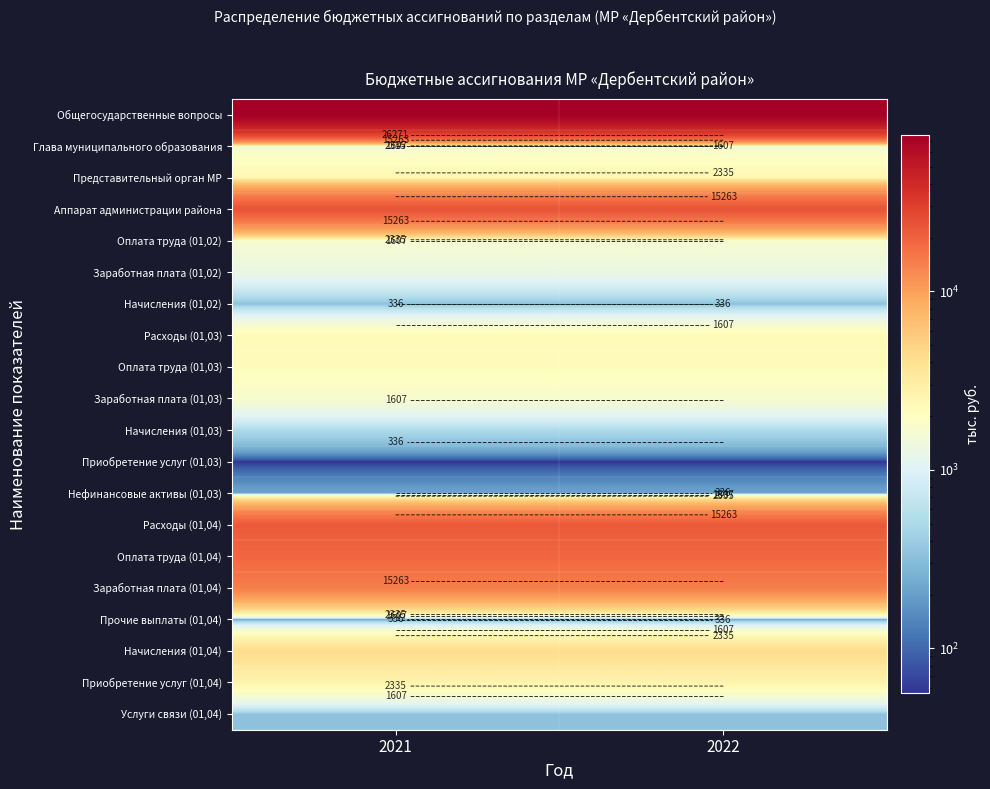

Read the Начисления (01,02) value at 2021.

329.0